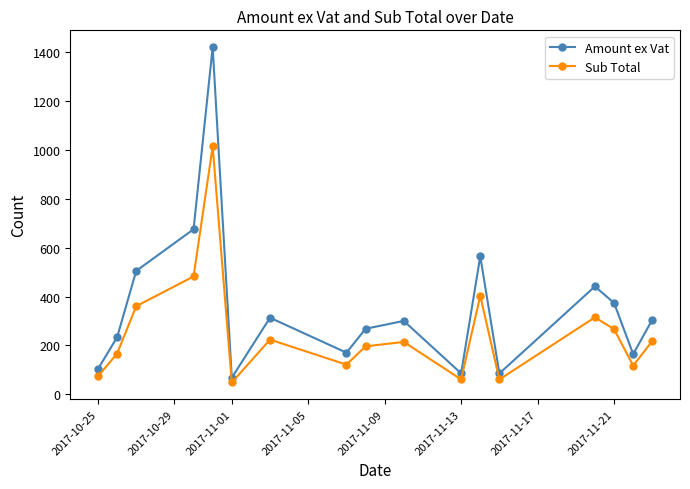

What is the sum of all Amount ex Vat values?

6077.1